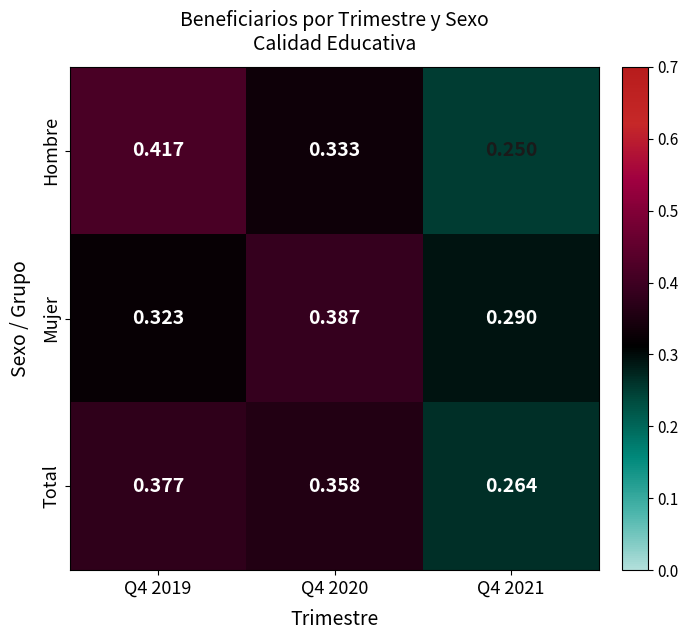

At how many categories does at least one series exceed 0?

3